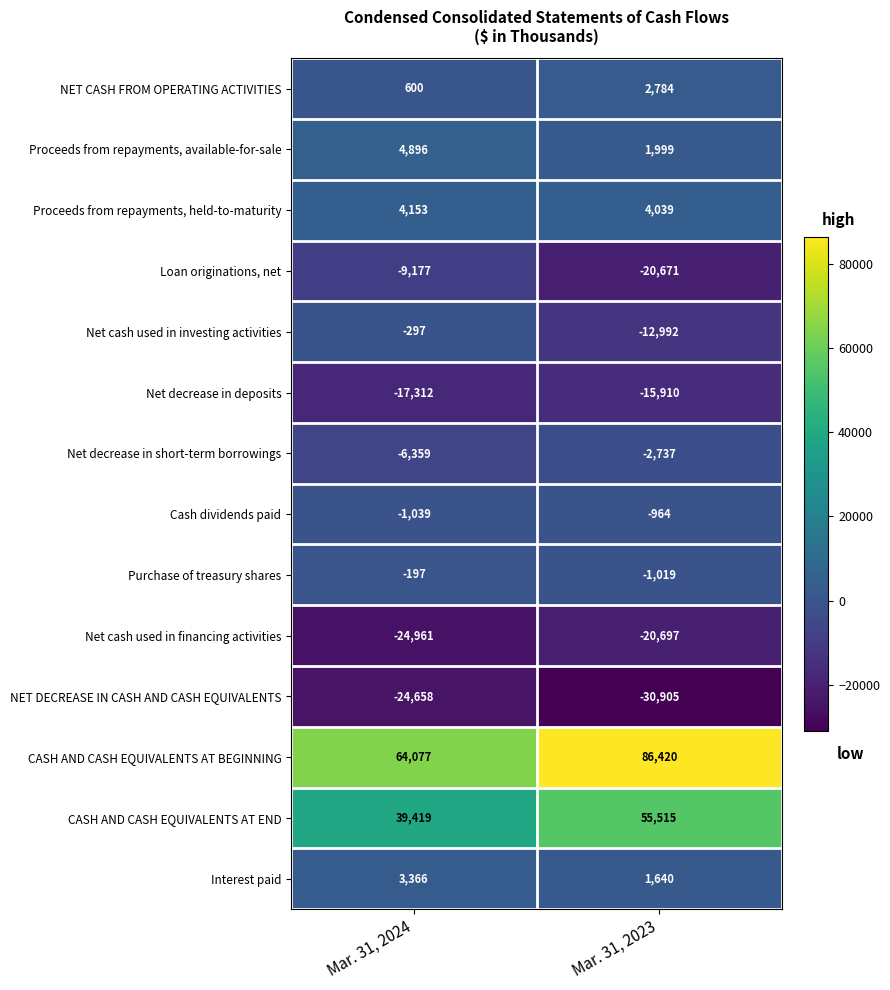

How many series are shown in this chart?

14